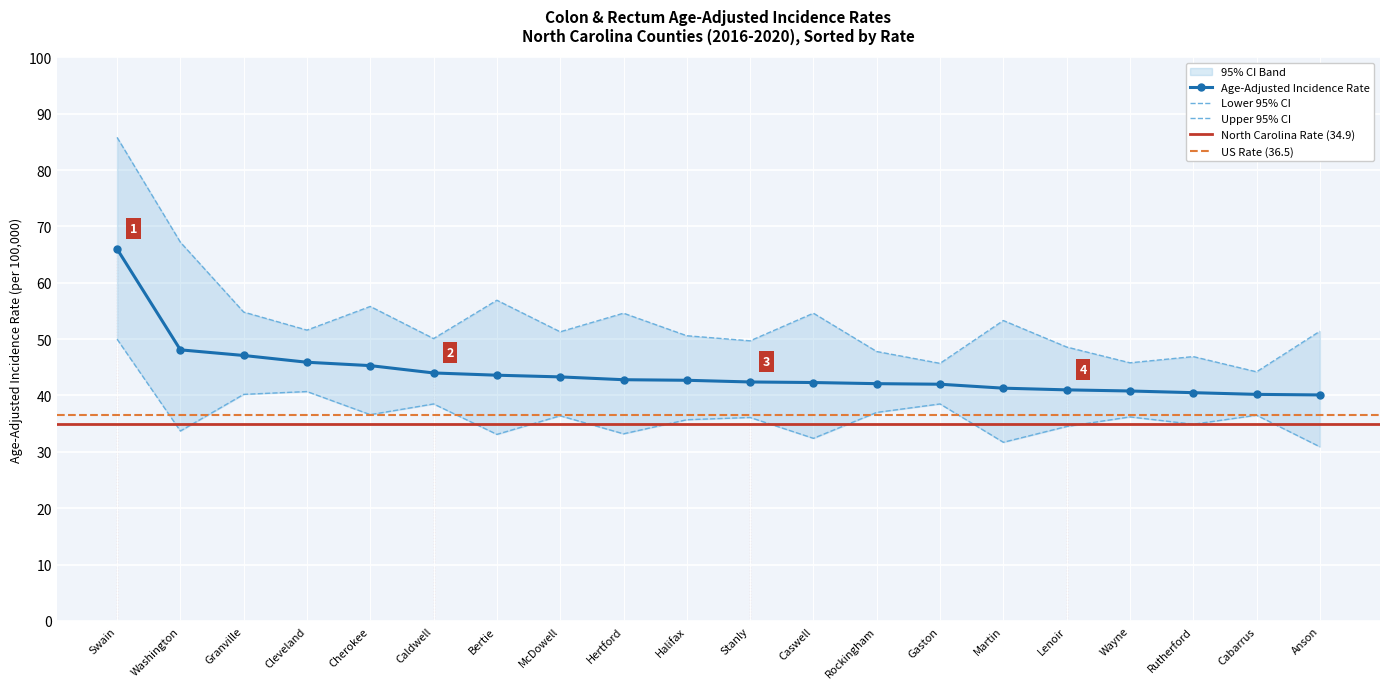

At Gaston, list the series in order from largest to smallest.

Upper 95% CI, Age-Adjusted Incidence Rate, Lower 95% CI